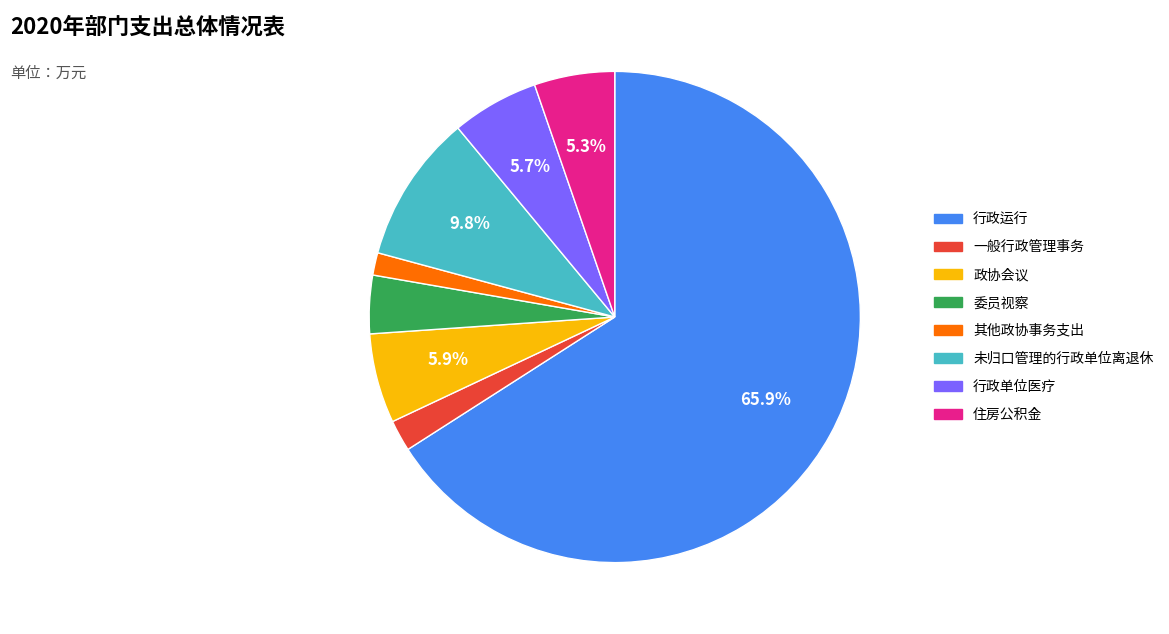

Combined, do 委员视察 and 一般行政管理事务 account for over 50%?

No